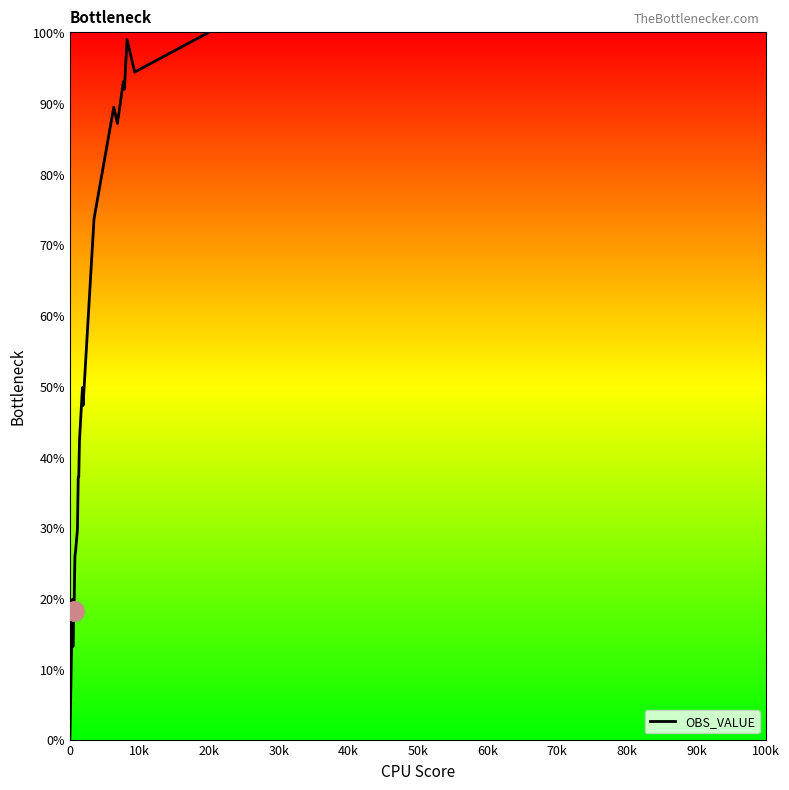

What is the difference between the maximum and minimum values?

100.0